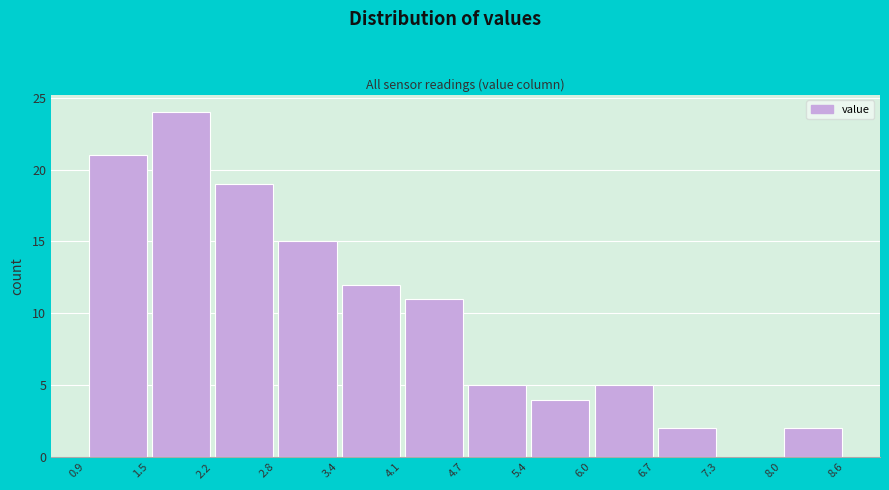

Over which range of the x-axis is the bar tallest?

1.5 to 2.2